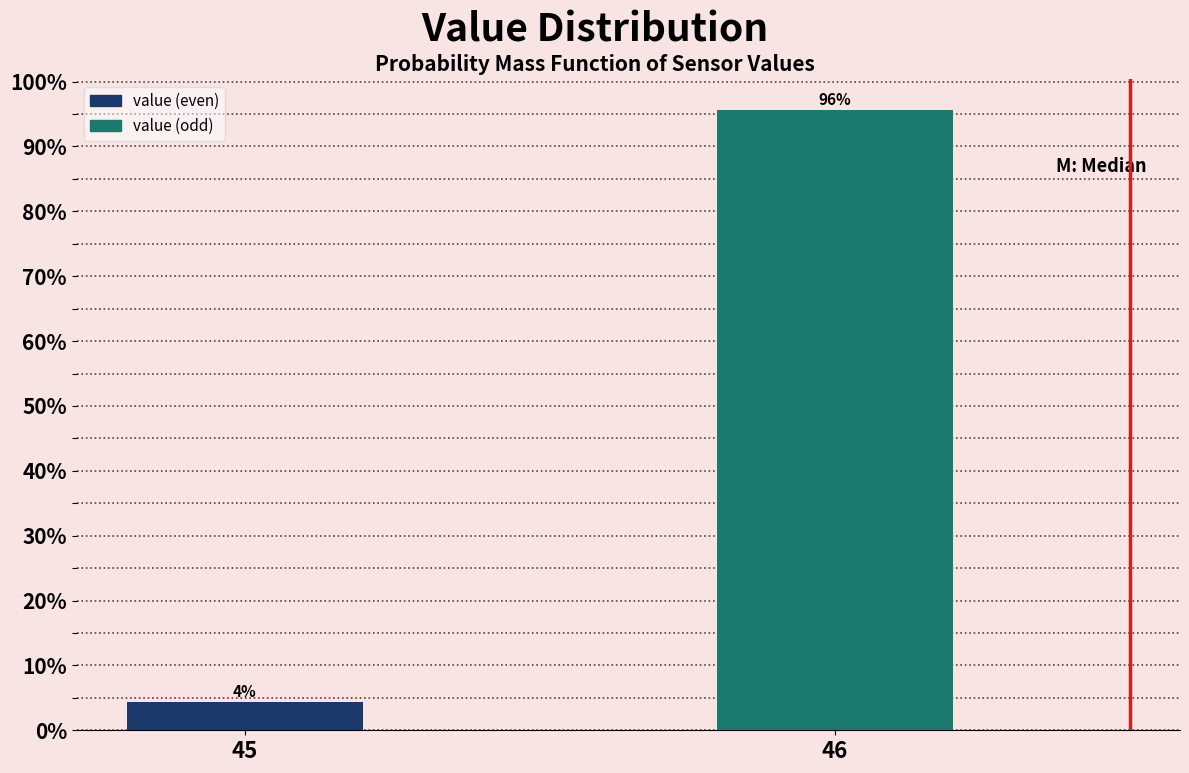

Which category has the lowest value across all series?

45